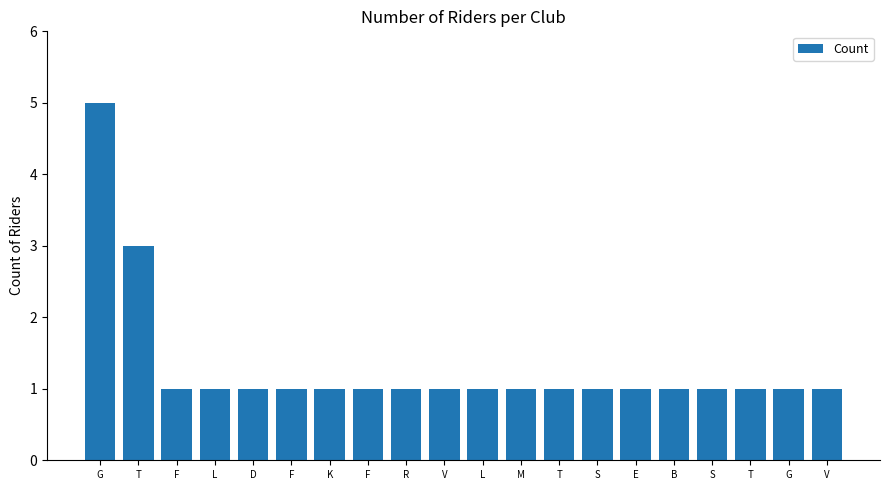

Reading left to right, what are all the values shown in this chart?

5	3	1	1	1	1	1	1	1	1	1	1	1	1	1	1	1	1	1	1